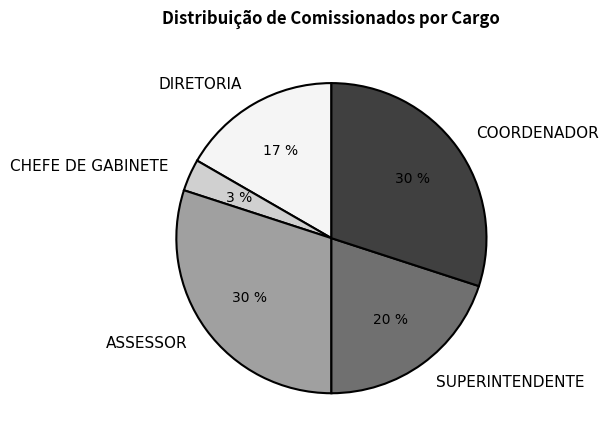

Combined, do COORDENADOR and ASSESSOR account for over 50%?

Yes